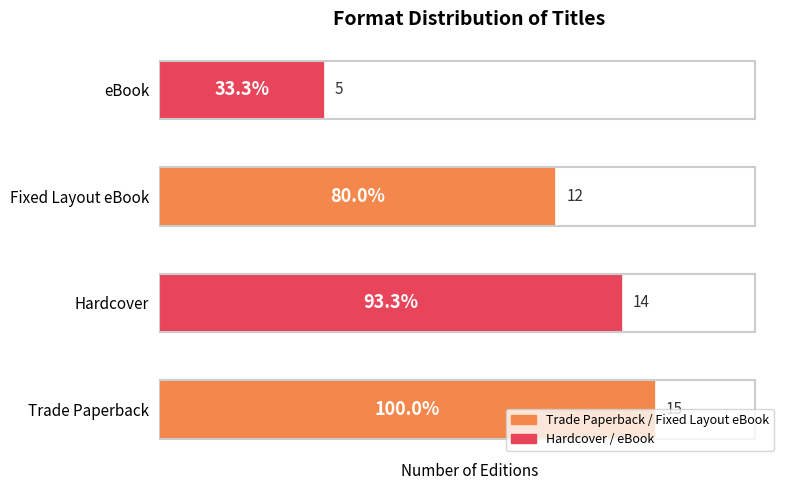

What is the change in value from Trade Paperback to Fixed Layout eBook?

-3